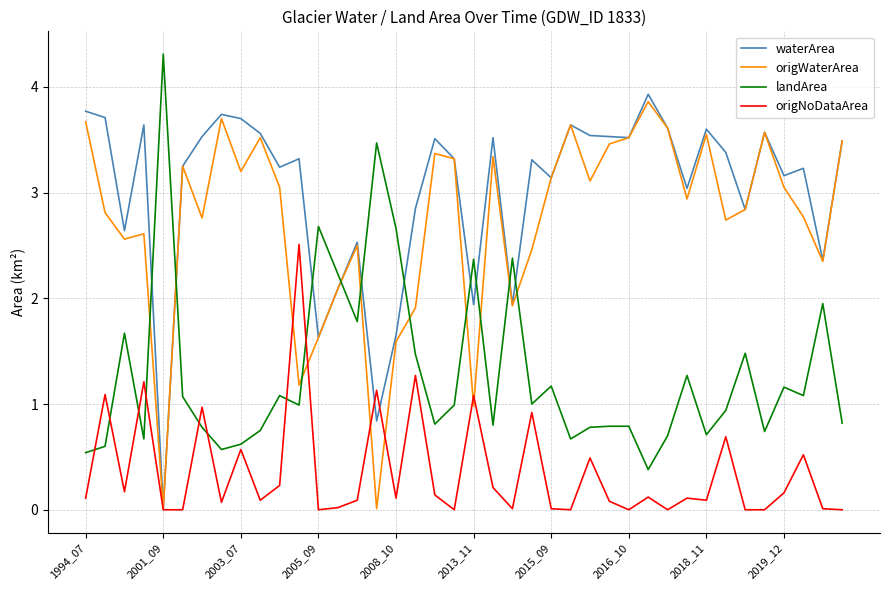

What are all the series names shown in the legend?

waterArea, origWaterArea, landArea, origNoDataArea